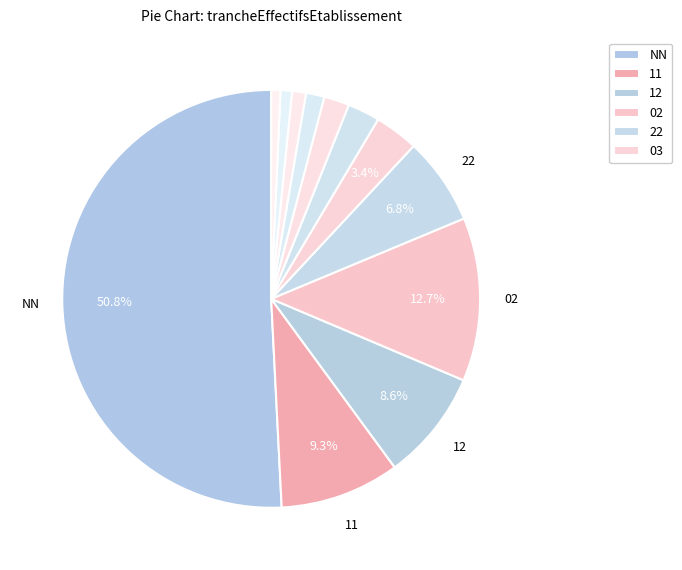

Which slice is the largest?

NN